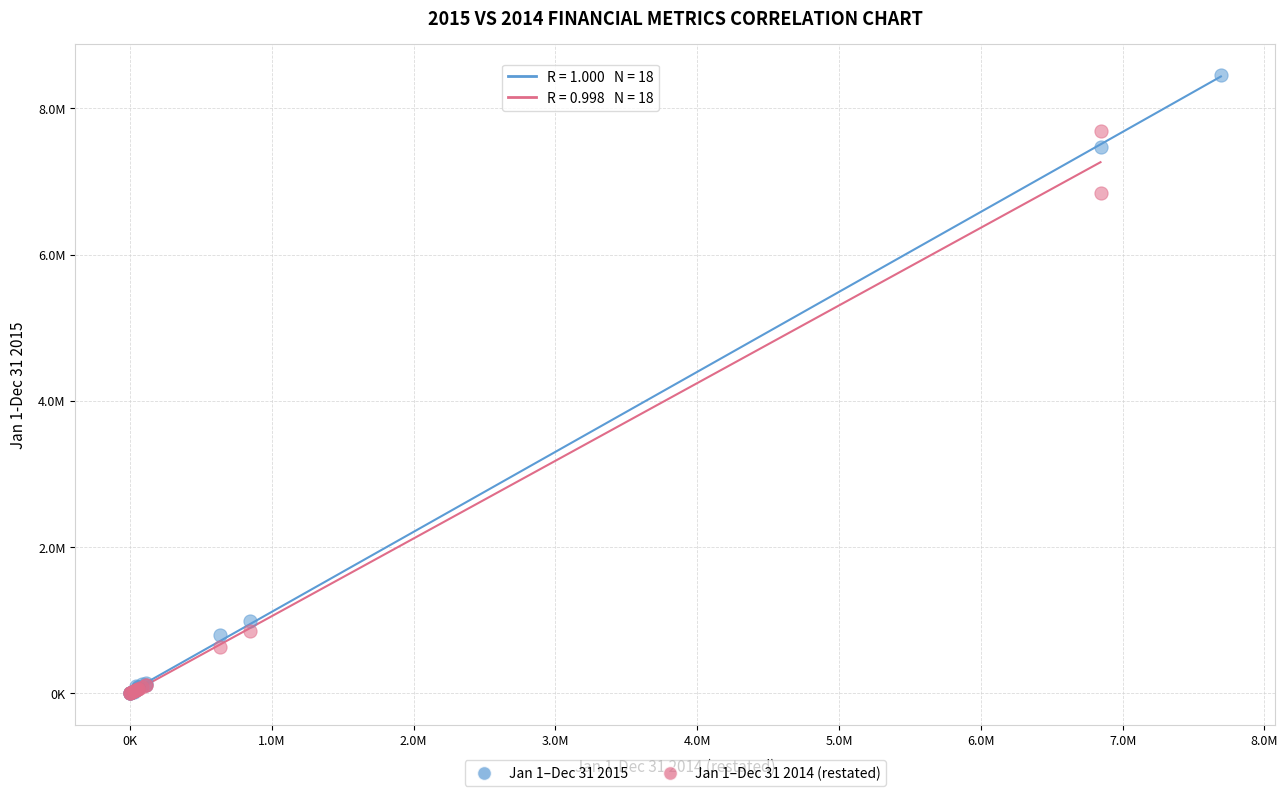

Which series has the largest Y range (max minus min)?

Jan 1–Dec 31 2015